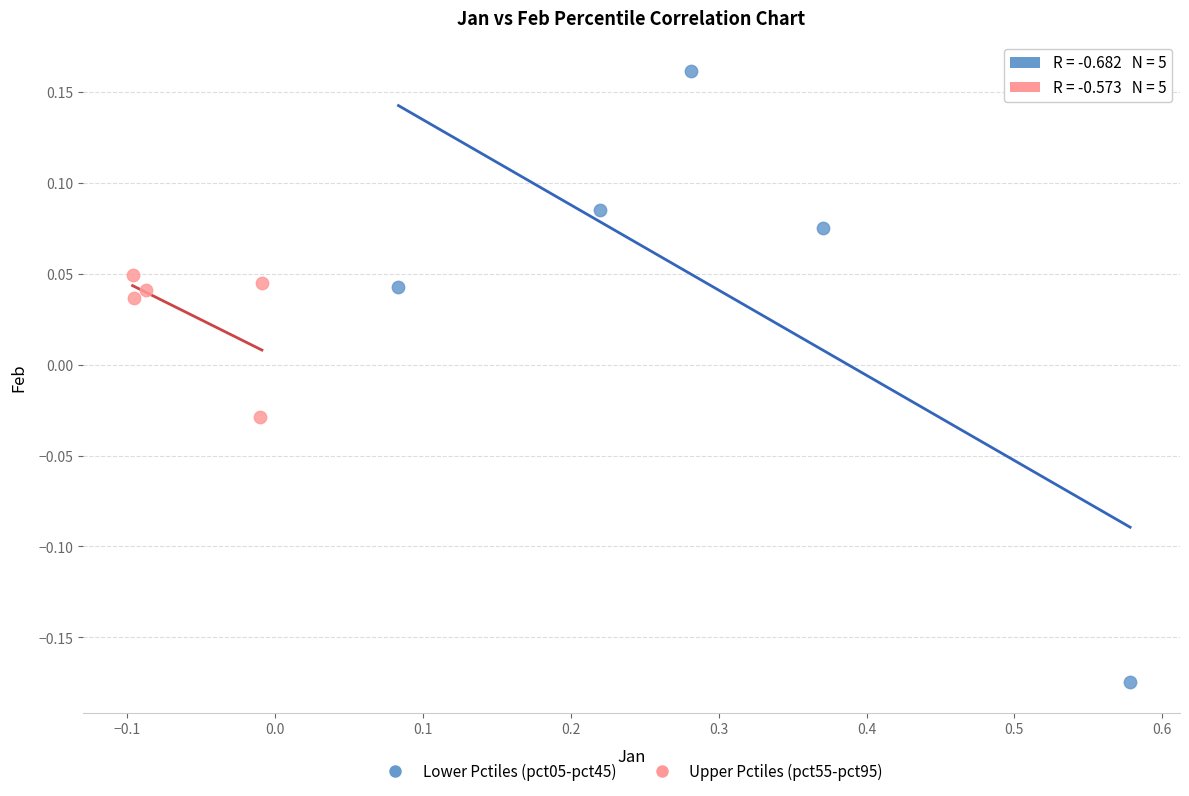

What are all the series names shown in the legend?

Lower Pctiles (pct05-pct45), Upper Pctiles (pct55-pct95)